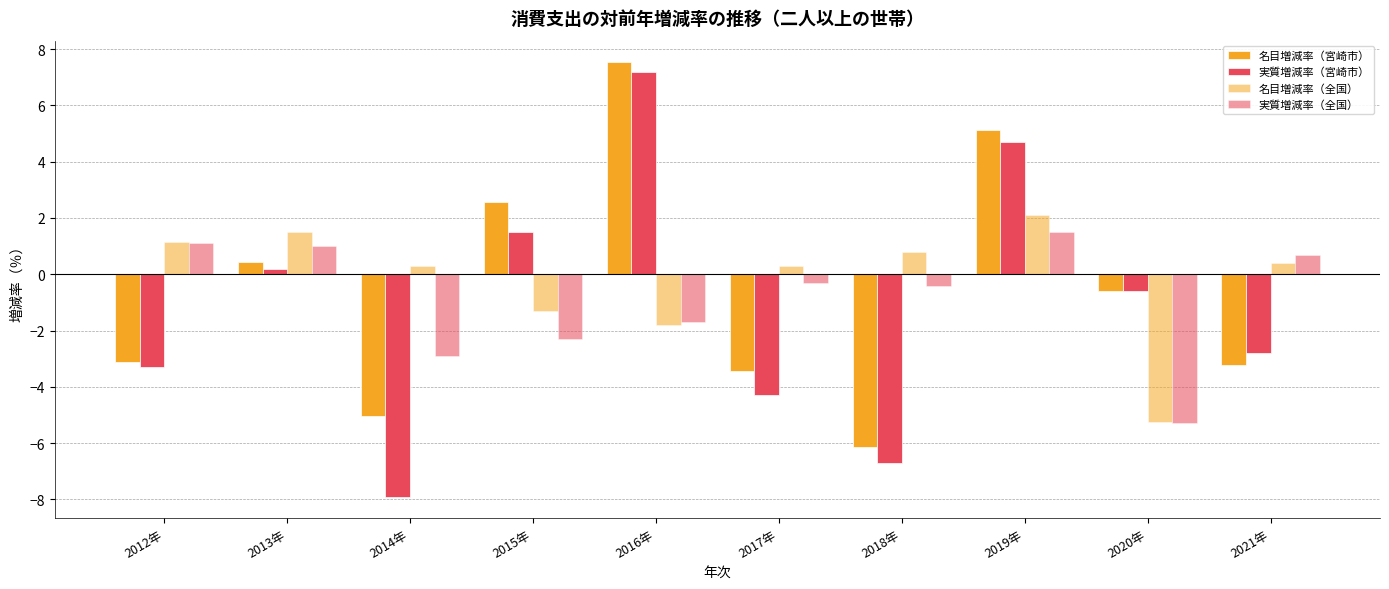

Which series has the widest spread of values?

実質増減率（宮崎市）